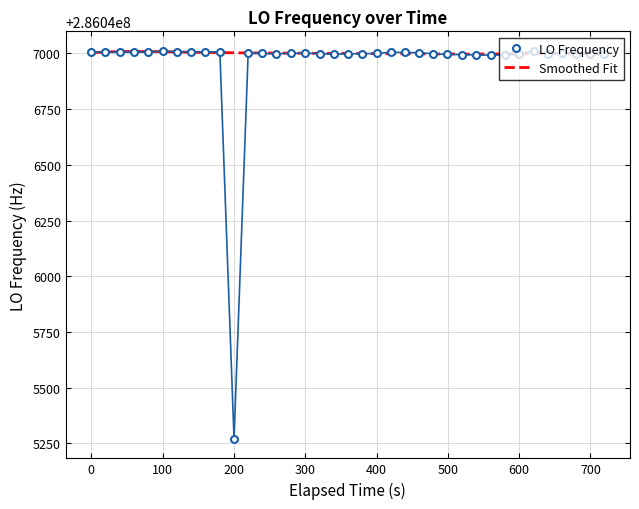

True or false: LO Frequency has more than 0 points higher than both neighbors.

True